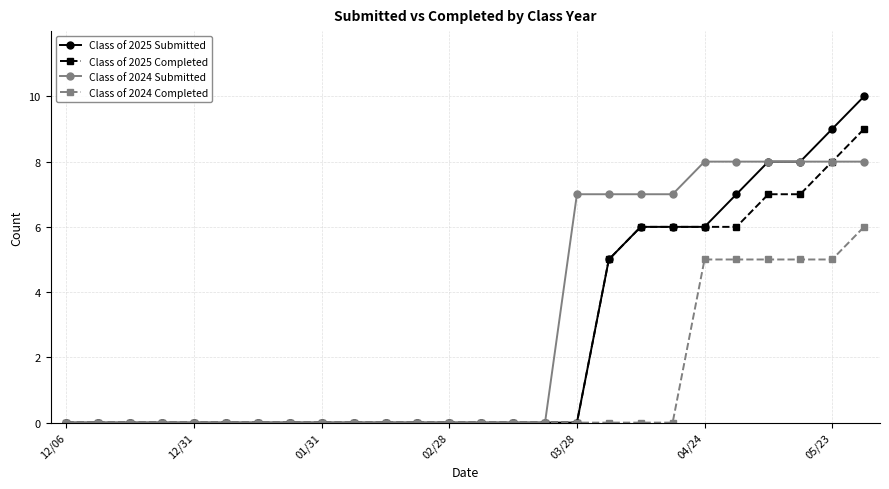

At how many categories does at least one series exceed 3?

10